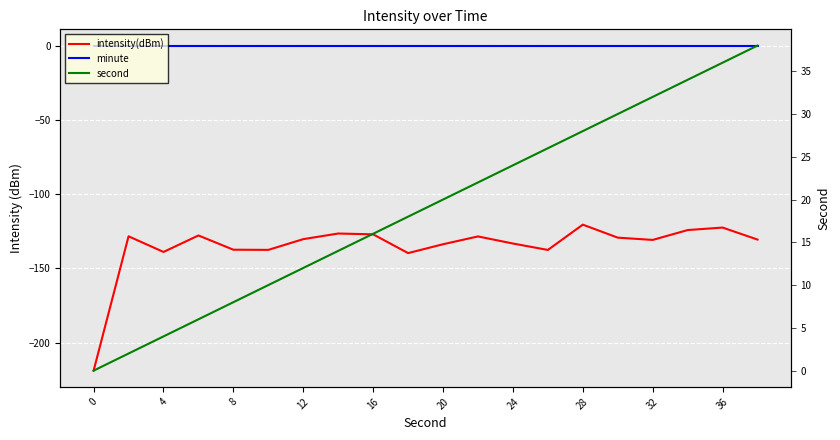

Rank the series at 20 from highest to lowest value.

second, minute, intensity(dBm)